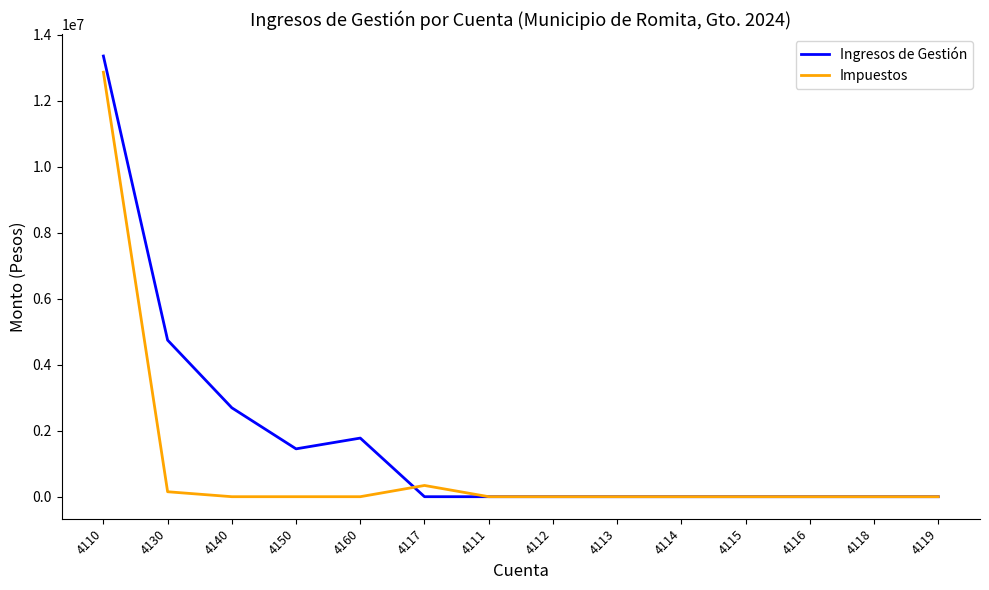

What position from the left is 4115?

11